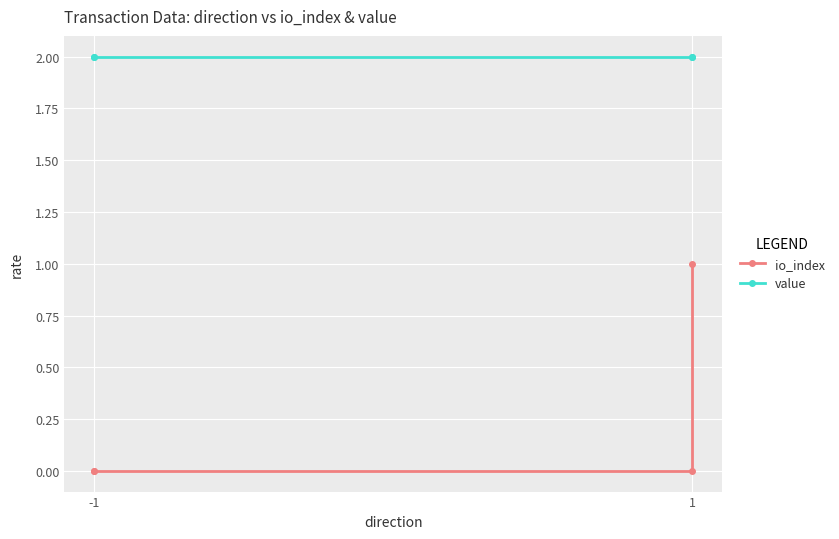

What are all the series names shown in the legend?

io_index, value